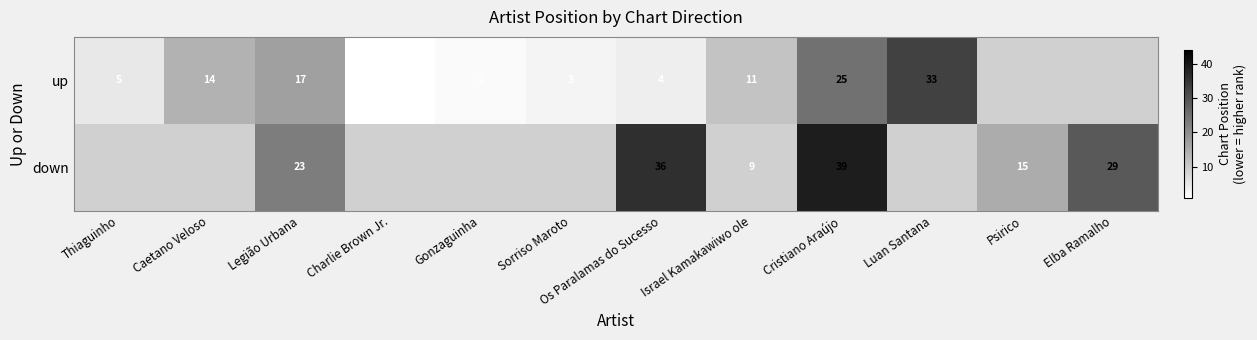

What is the sum of the down values at Cristiano Araújo and Os Paralamas do Sucesso?

75